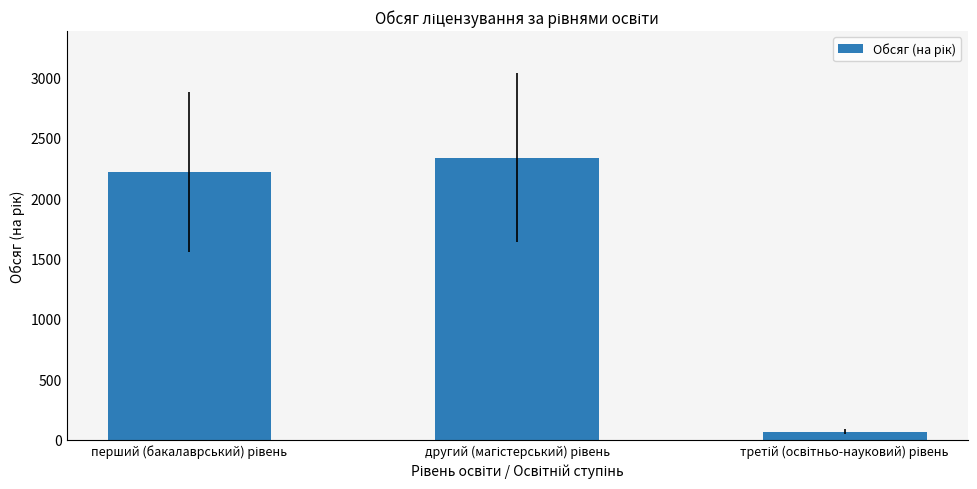

Reading right to left, list all the values displayed in this chart.

65	2335	2218